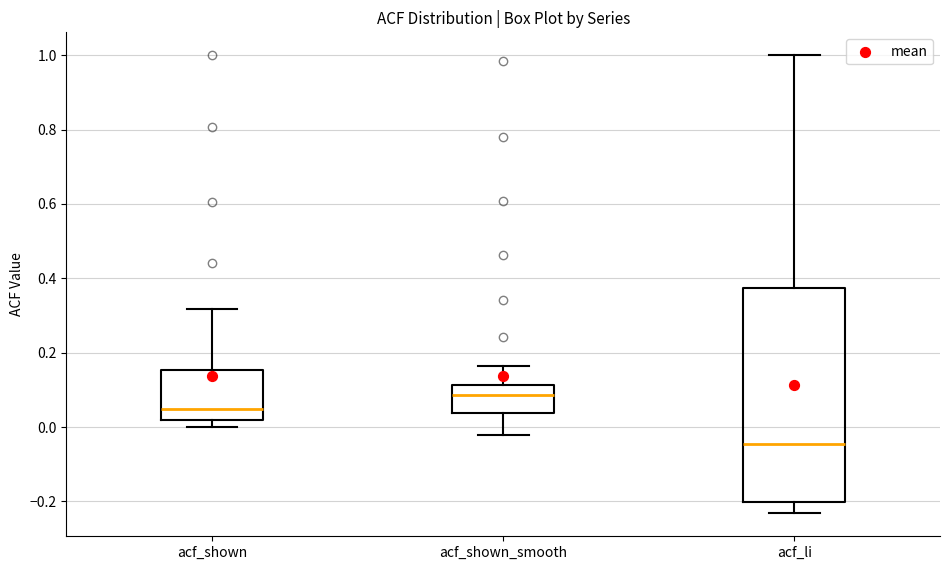

Which box is the tallest, from its lower edge to its upper edge?

acf_li